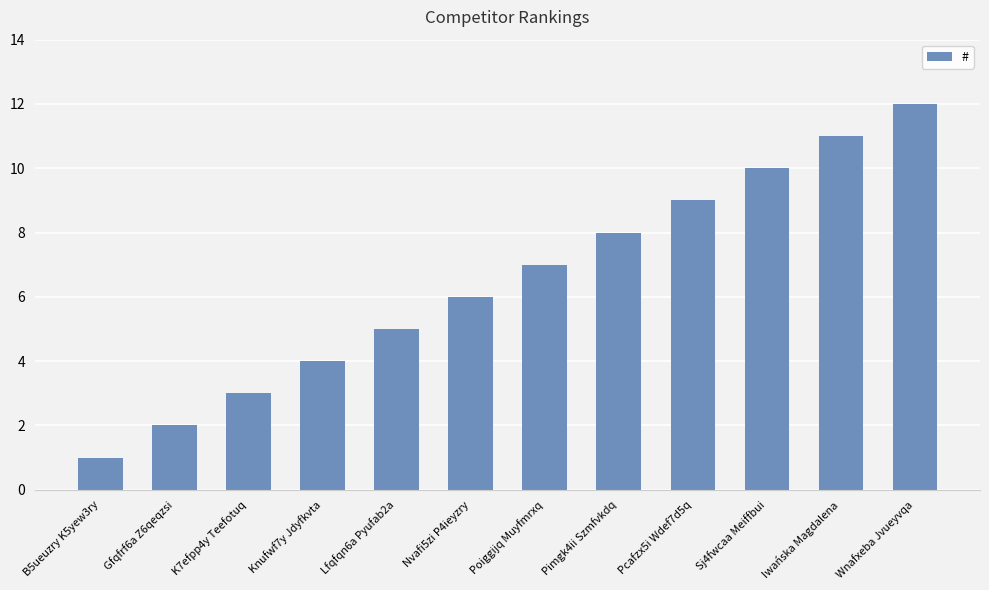

Reading left to right, extract all data points from this chart.

1	2	3	4	5	6	7	8	9	10	11	12